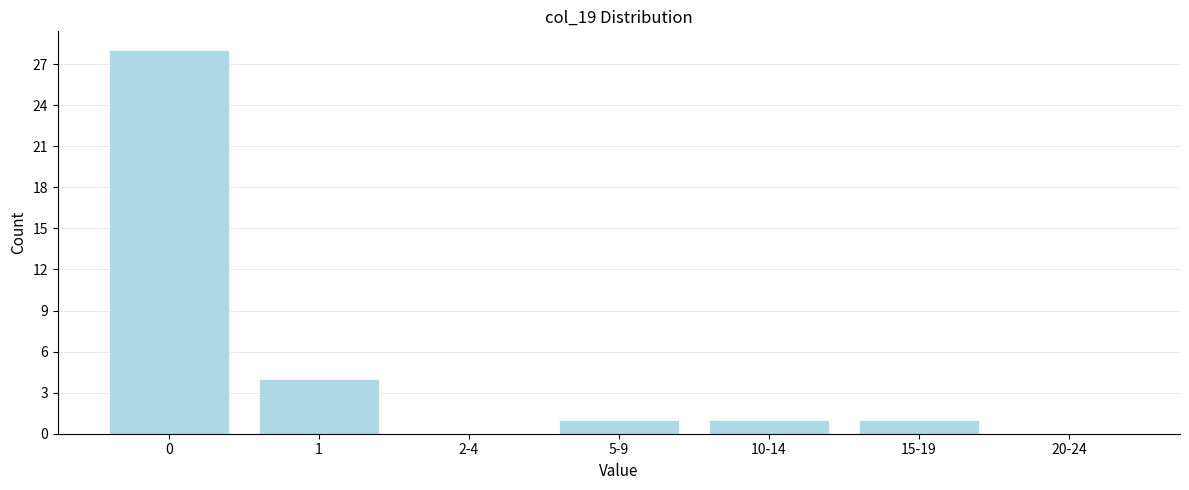

Reading right to left, transcribe all the data shown in this chart.

20-24=0	15-19=1	10-14=1	5-9=1	2-4=0	1=4	0=28